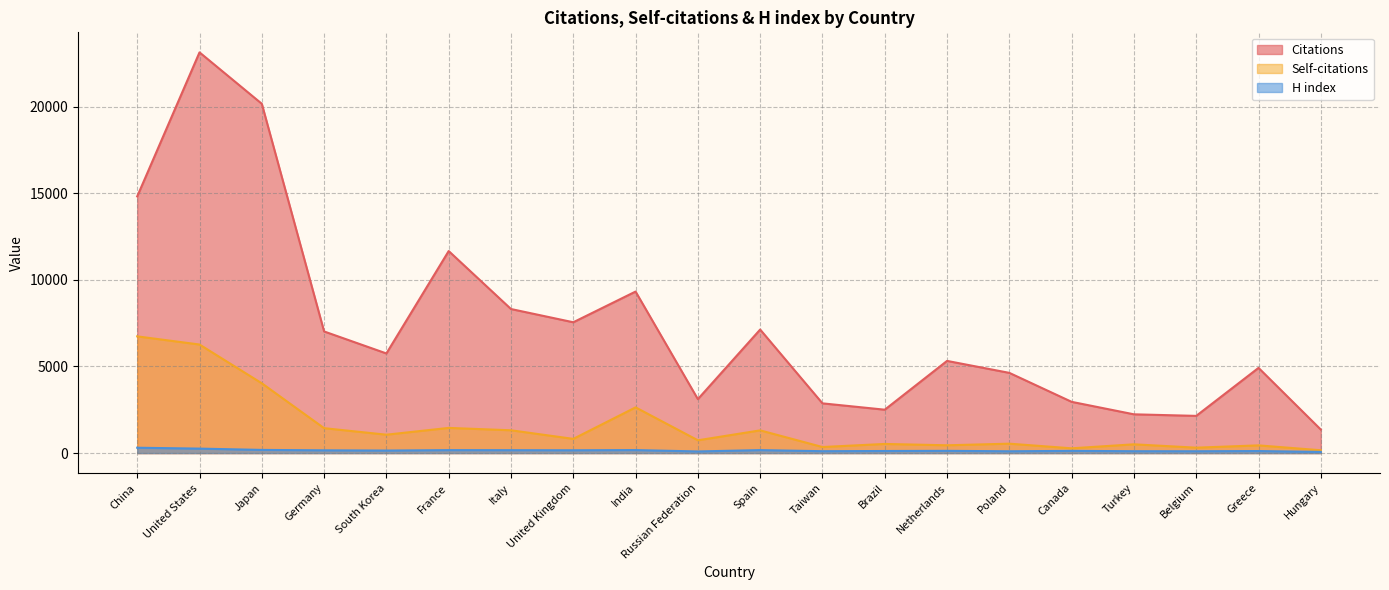

What are all the series names shown in the legend?

Citations, Self-citations, H index